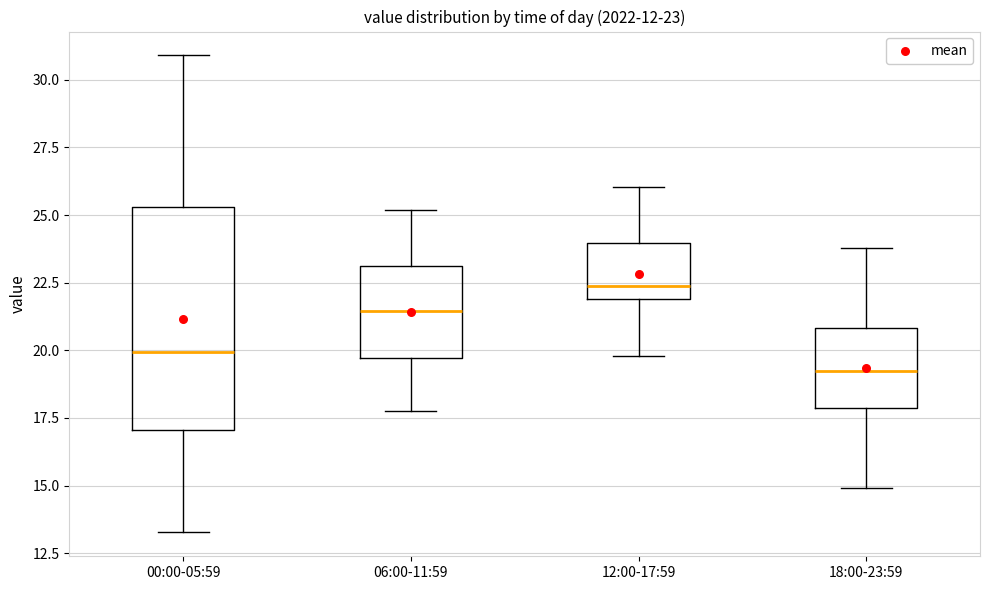

Comparing the boxes themselves (not the whiskers), which one is the tallest?

00:00-05:59